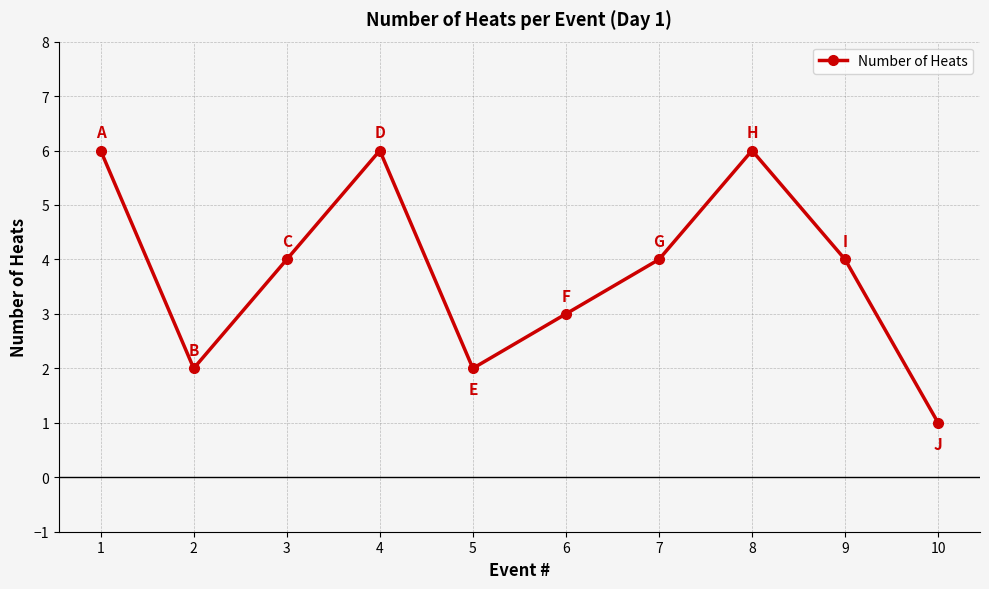

At which category does the data reach its first local peak?

4